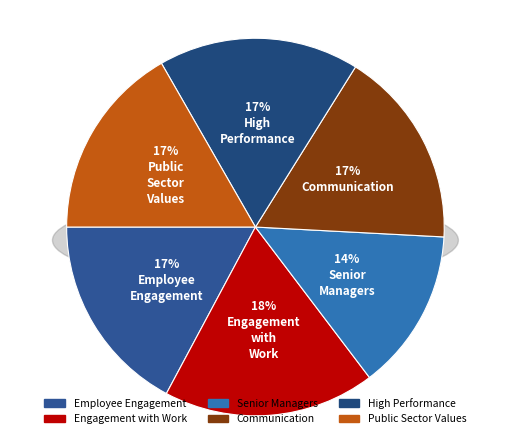

Is the sum of Communication and High Performance greater than half?

No